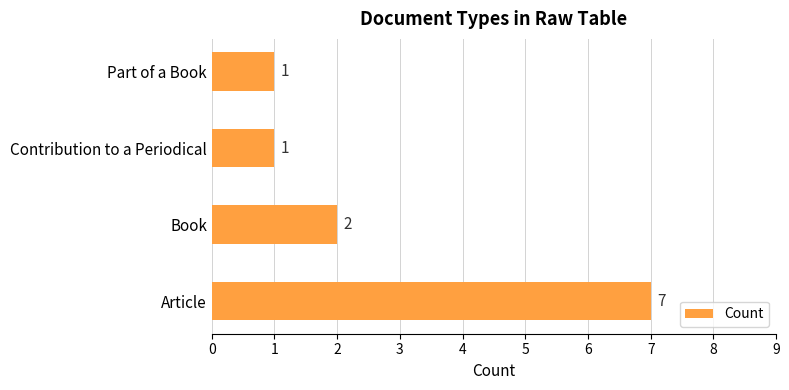

How many categories are shown in the chart?

4